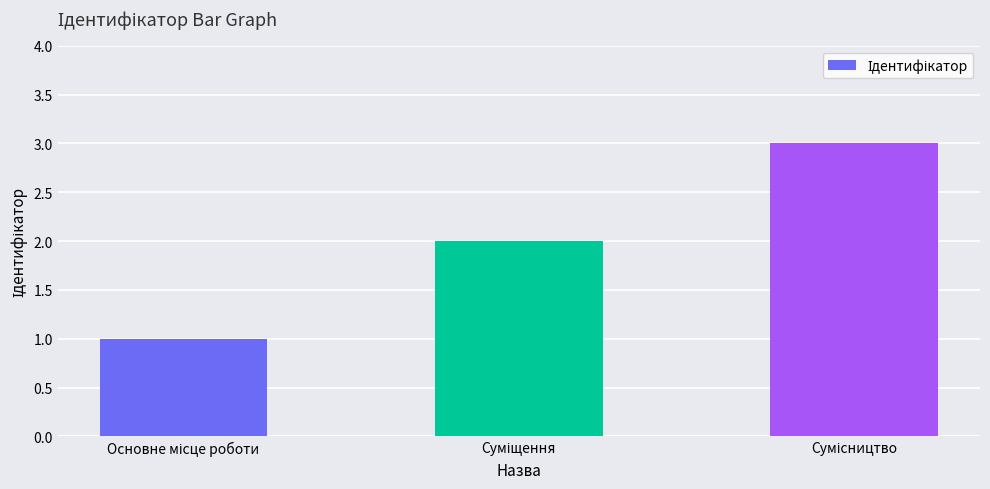

What is the value of the 1st bar from the left?

1